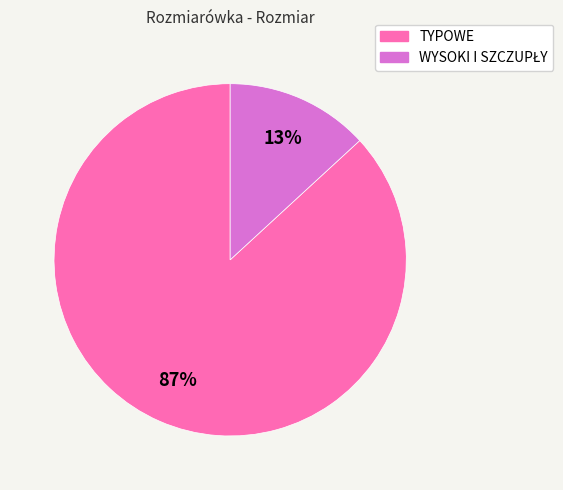

How many segments does this pie chart have?

2